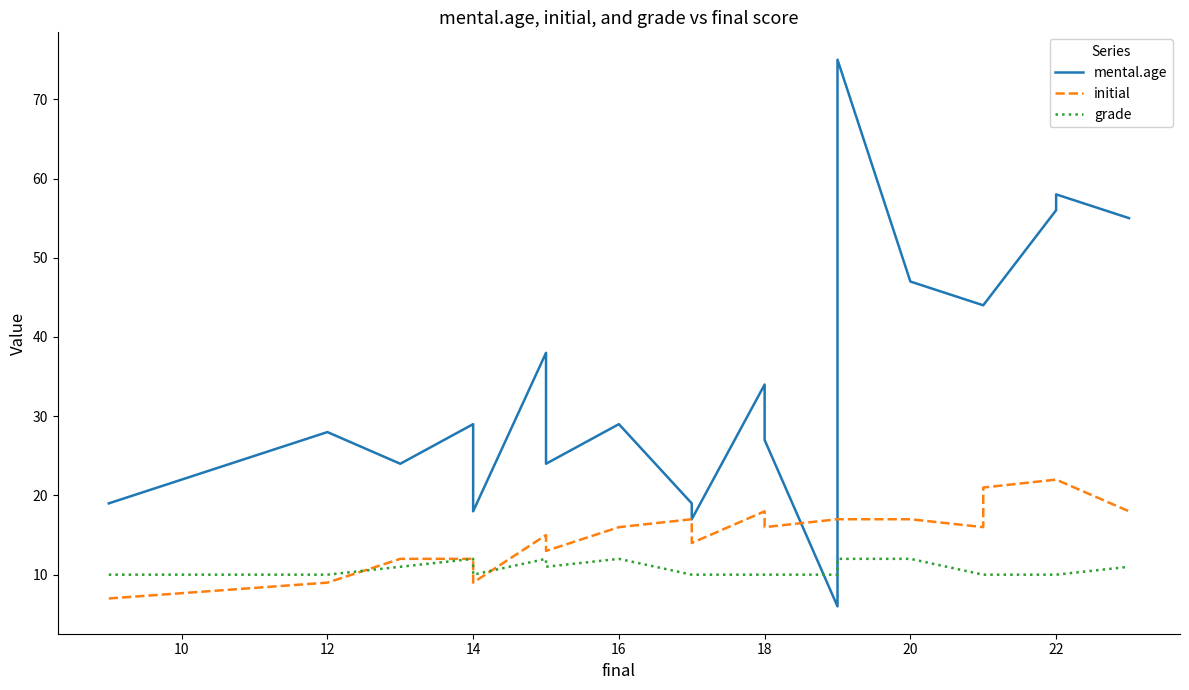

True or false: mental.age has a value of 47 at 12.

False